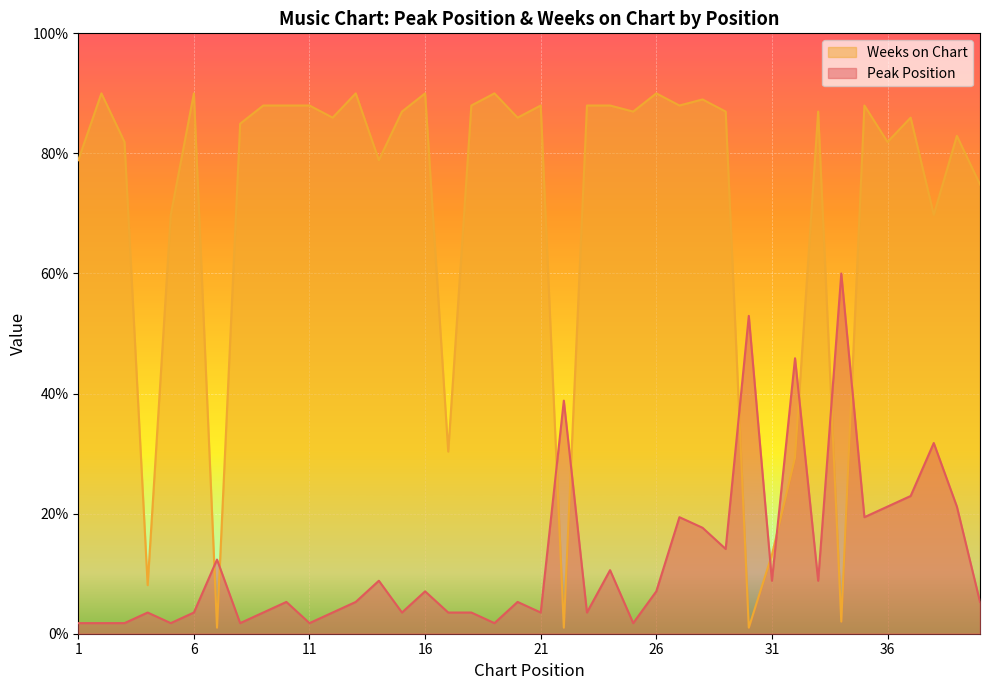

Count the number of categories in the chart.

40